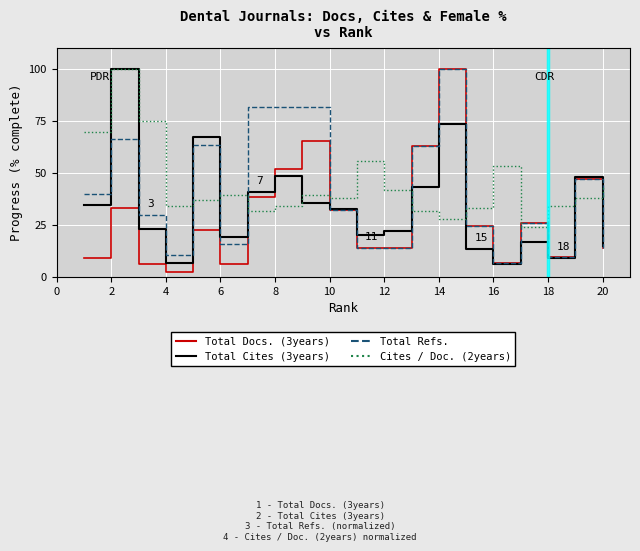

List the series in order of their overall mean, highest first.

Cites / Doc. (2years), Total Refs., Total Cites (3years), Total Docs. (3years)